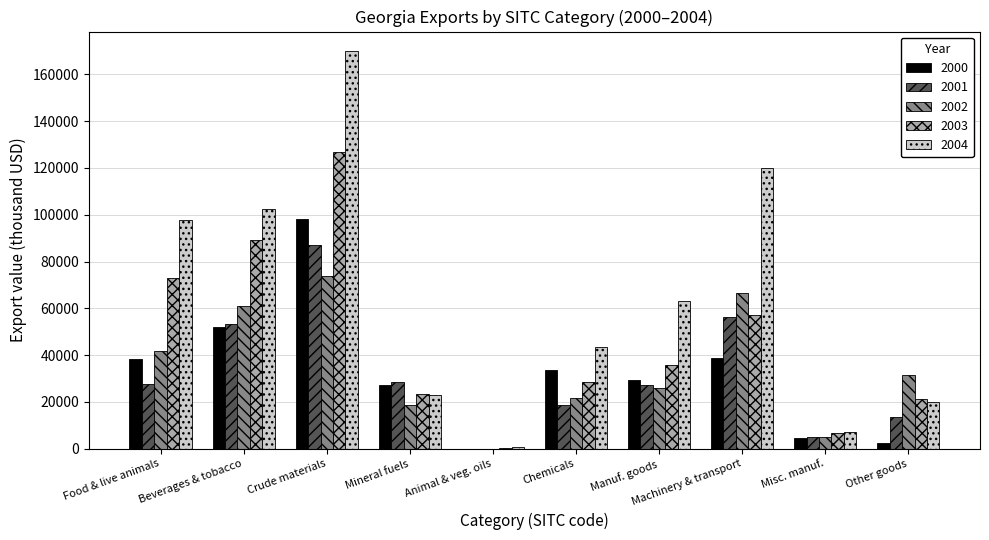

What is the highest value of the 2002 series?

74005.4